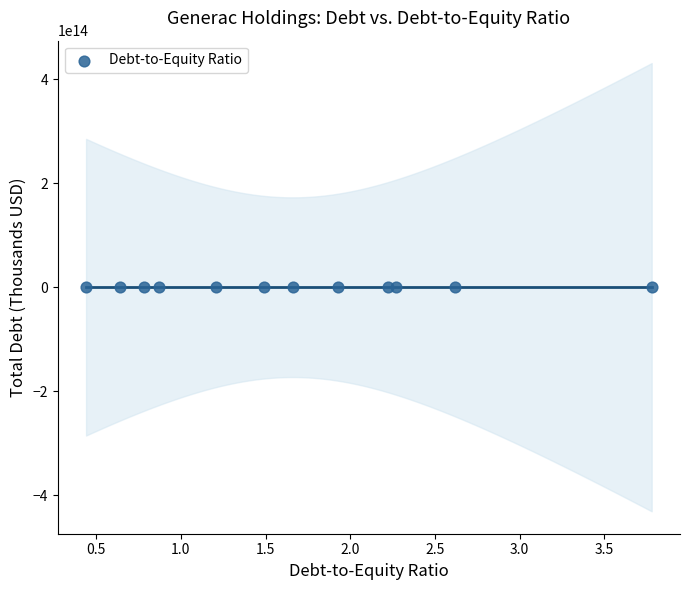

What is the range of Y values (max minus min)?

599521